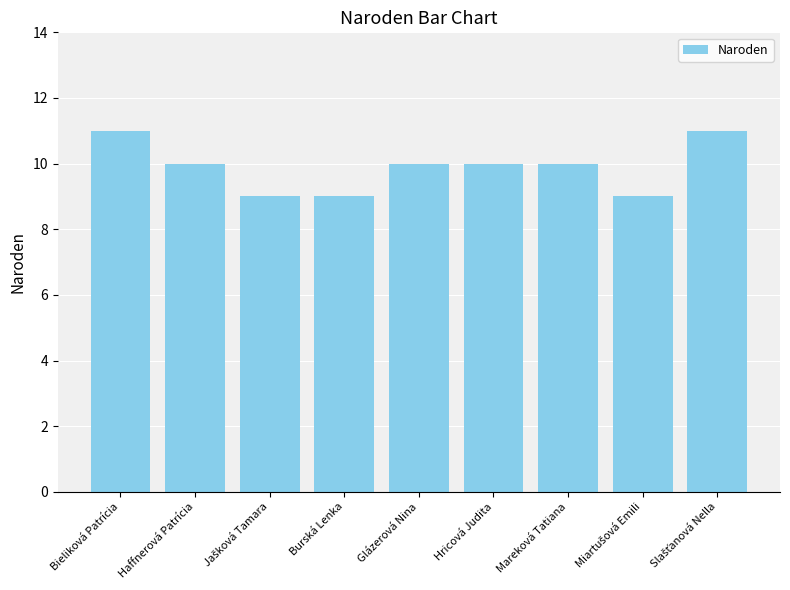

What is the value of the 1st bar from the left?

11